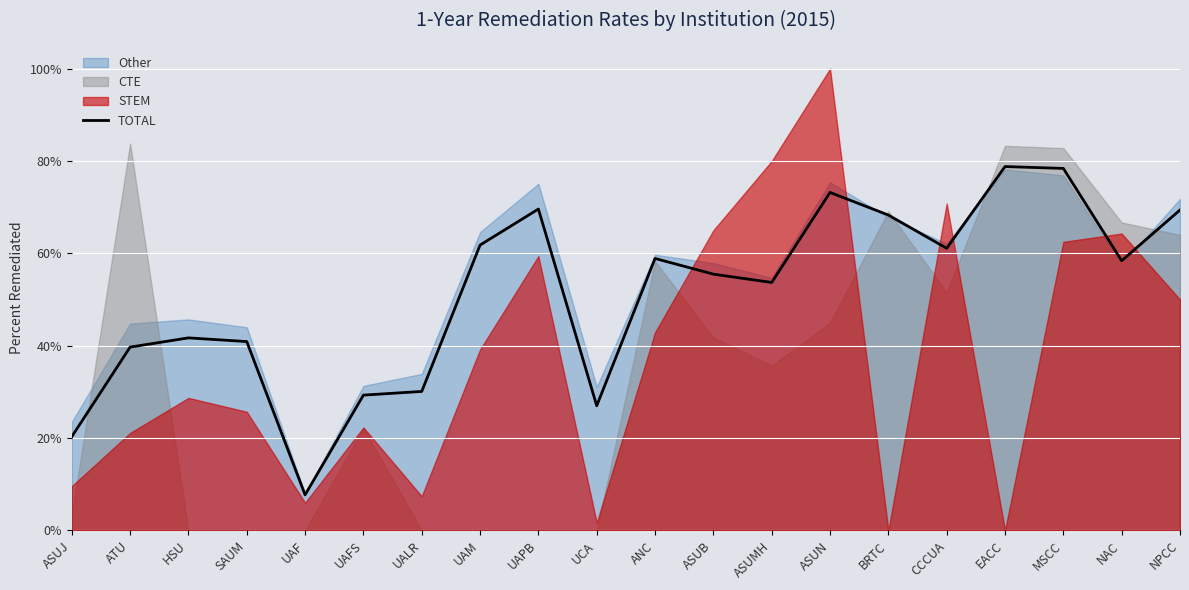

The chart shows a value of 0.7 at BRTC. True or false?

True